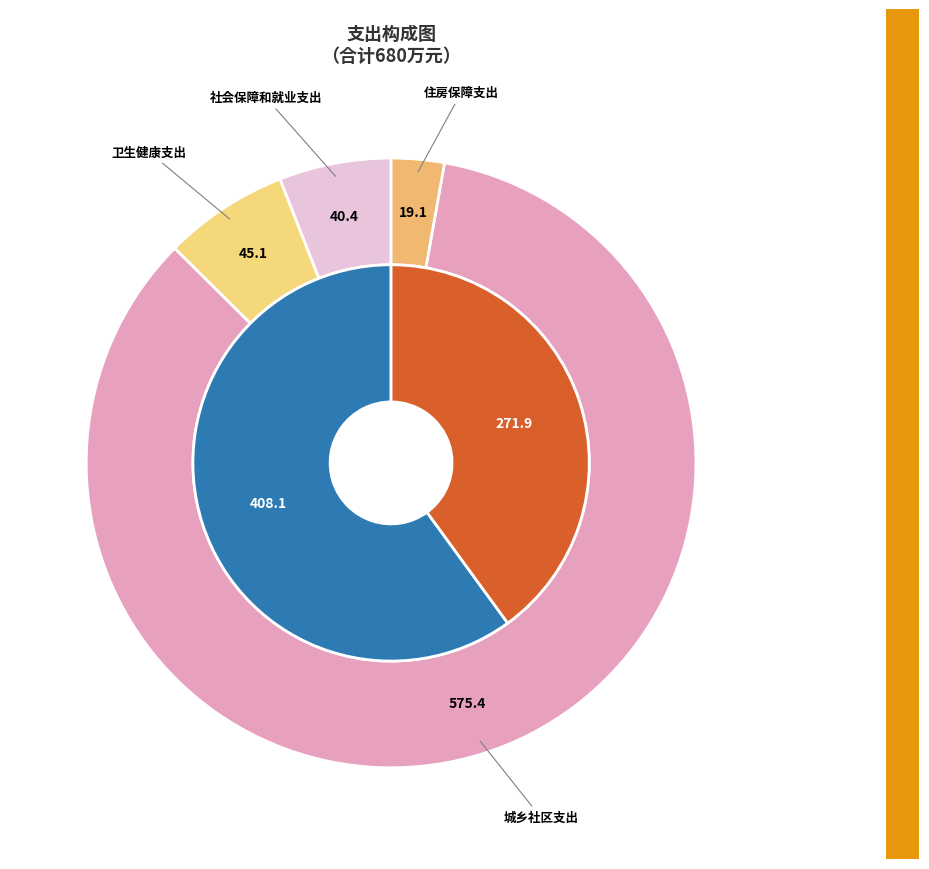

Is it true that 城乡社区支出 is 85% of the pie?

True